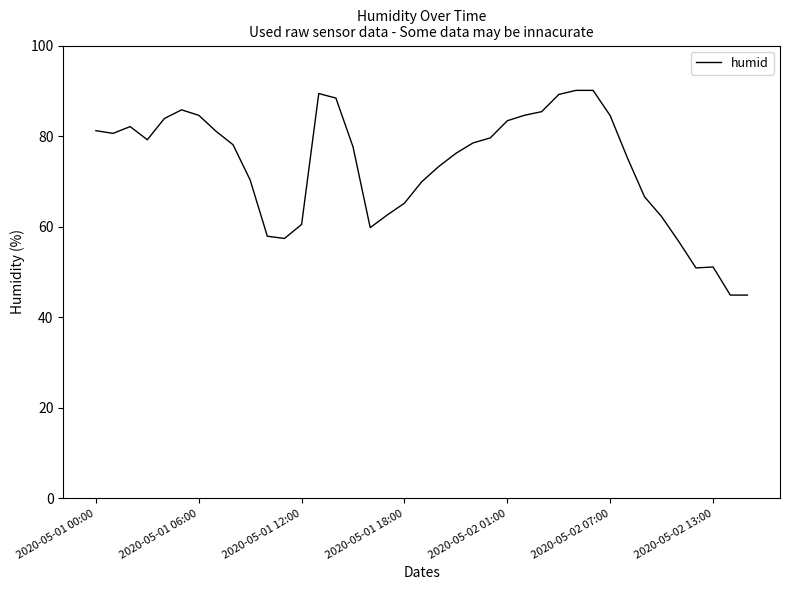

What is the minimum value shown in the chart?

44.9